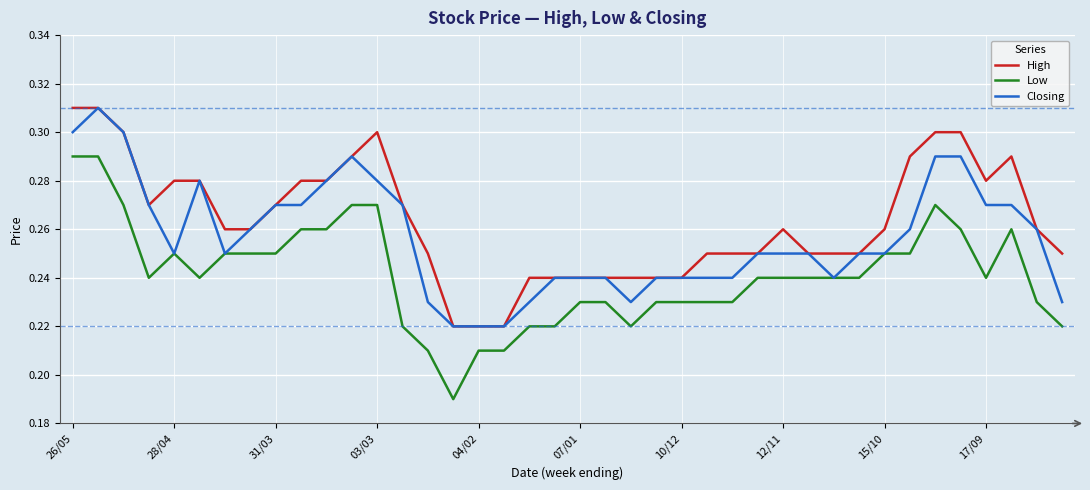

Which series has the largest range (max minus min)?

Low